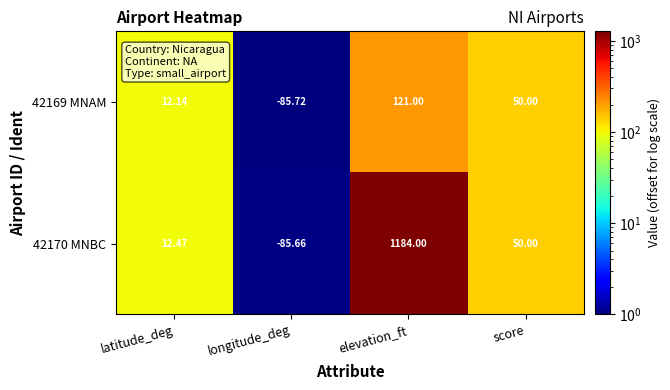

At which category is the sum across all series the highest?

elevation_ft